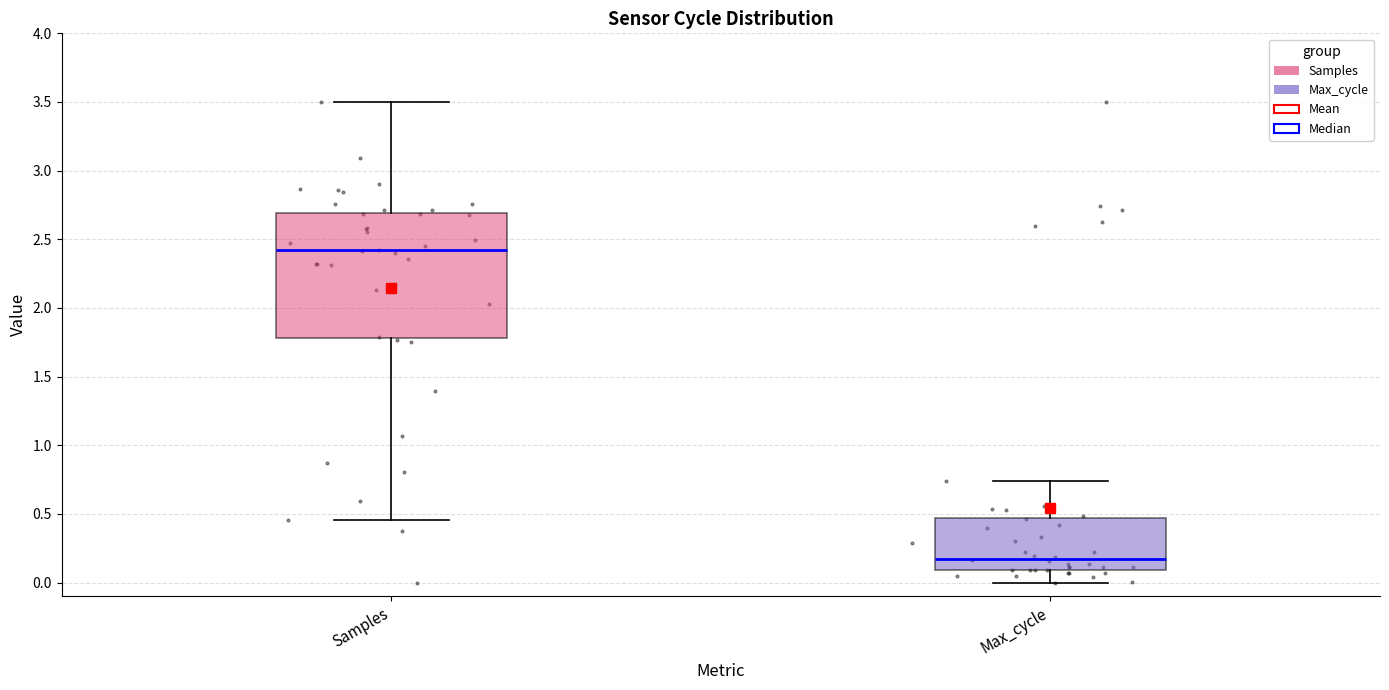

Where is the upper edge of the box for Max_cycle on the y-axis? The values are not printed on the chart, so give them approximately, as read against the axis.

0.45